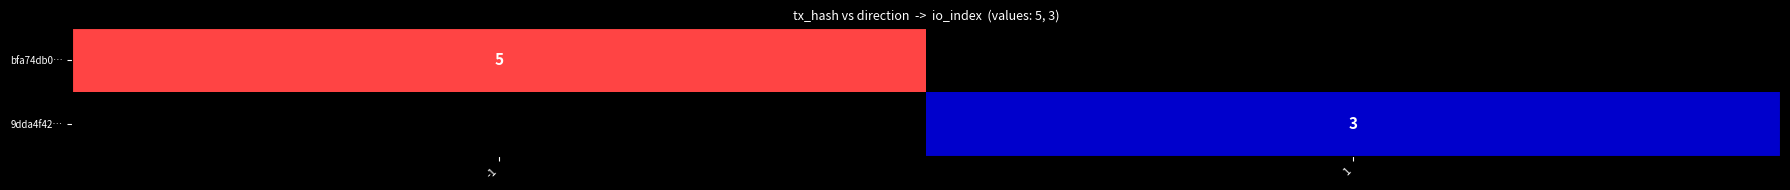

The 9dda4f42… series shows 1 at 1. True or false?

False